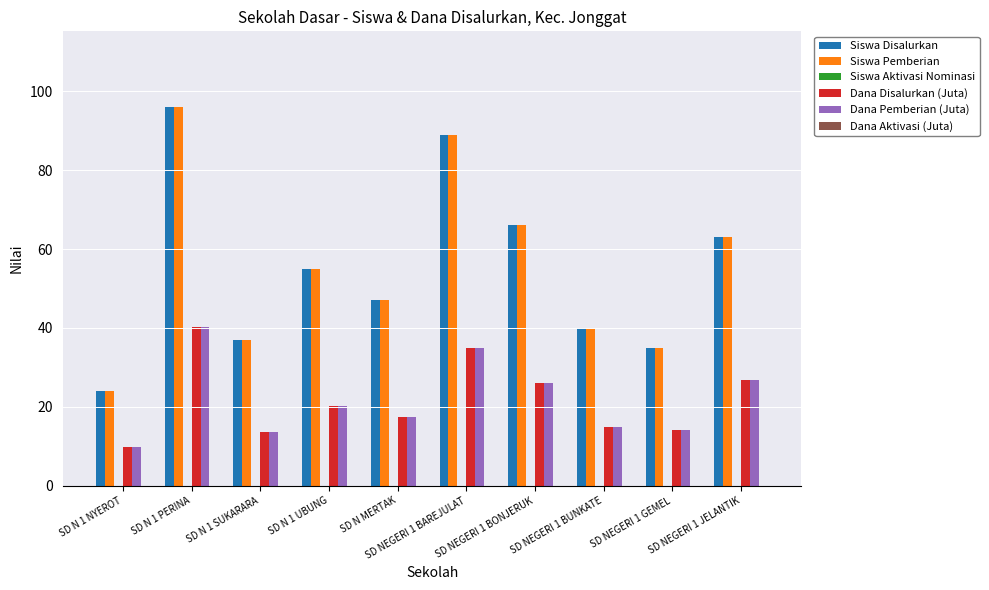

What is the smallest value displayed?

9.9